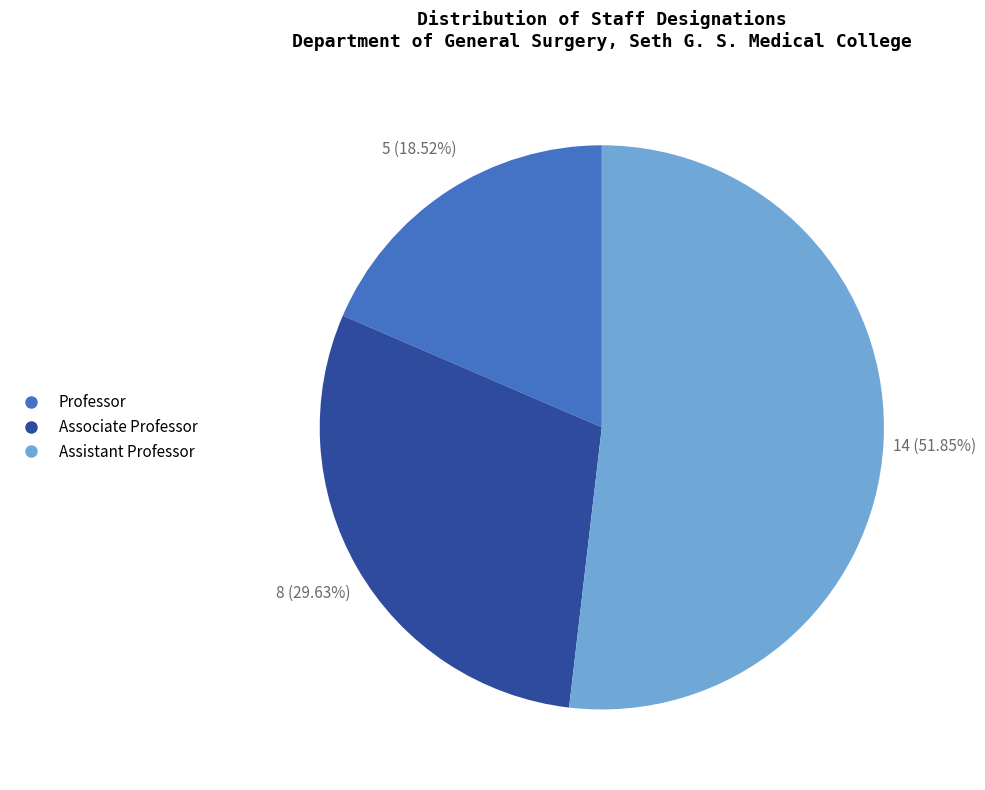

What is the largest slice in the pie chart?

Assistant Professor